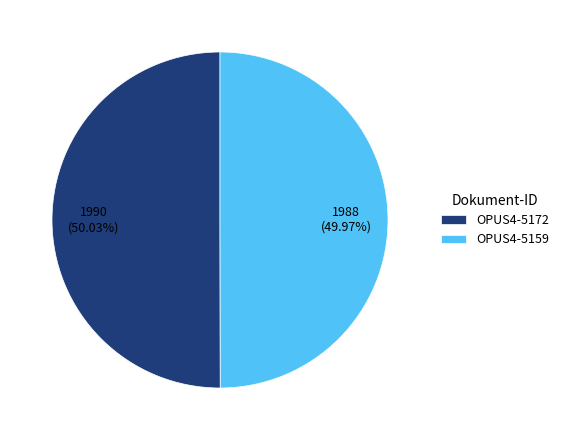

What is the total percentage of OPUS4-5172 and OPUS4-5159?

100.0%